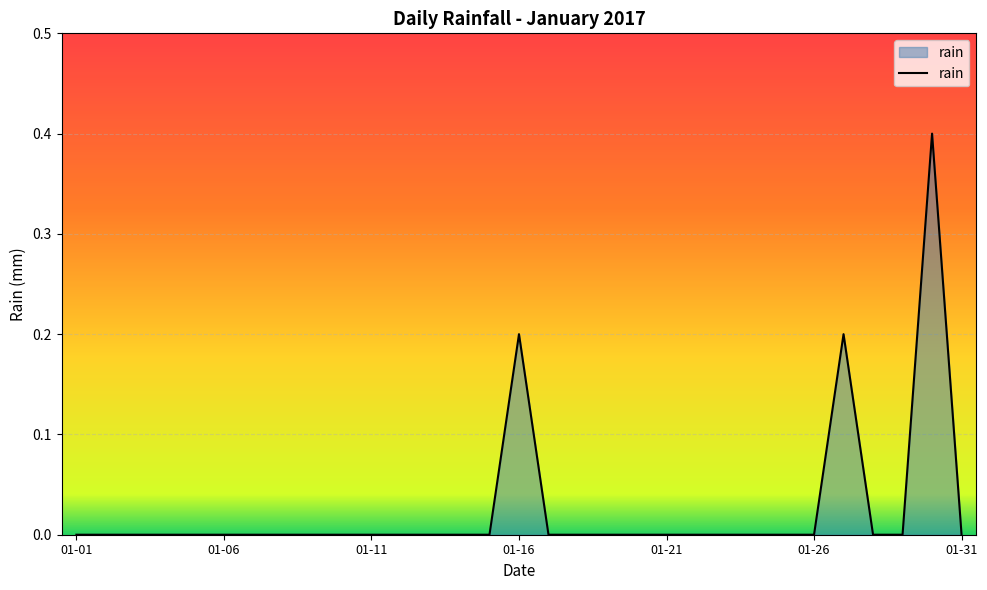

What is the maximum value shown in the chart?

0.4